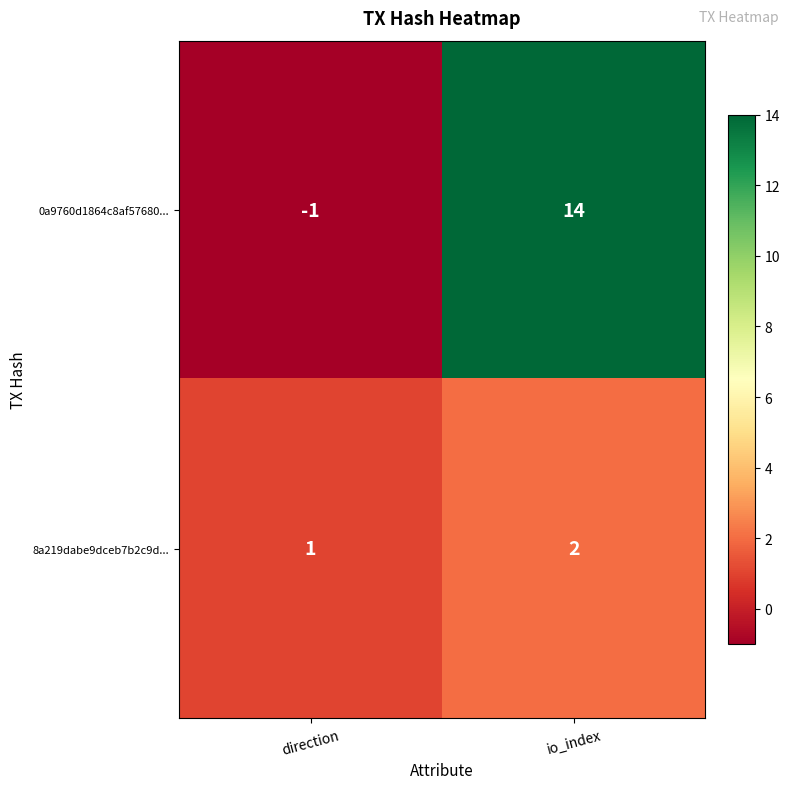

Which label corresponds to the smallest value in the chart?

direction